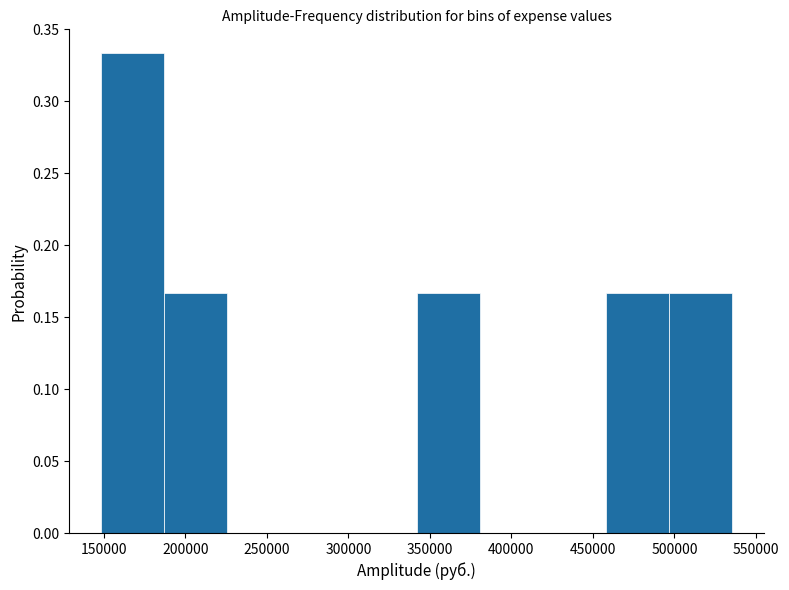

Reading left to right, list every bar in this chart as the range it spans on the x-axis followed by its height. Neither the bar edges nor the heights are printed on the chart, so give them approximately, as read against the axes.

150000 to 185000: 0.335
185000 to 225000: 0.165
225000 to 265000: 0
265000 to 305000: 0
305000 to 340000: 0
340000 to 380000: 0.165
380000 to 420000: 0
420000 to 460000: 0
460000 to 495000: 0.165
495000 to 535000: 0.165